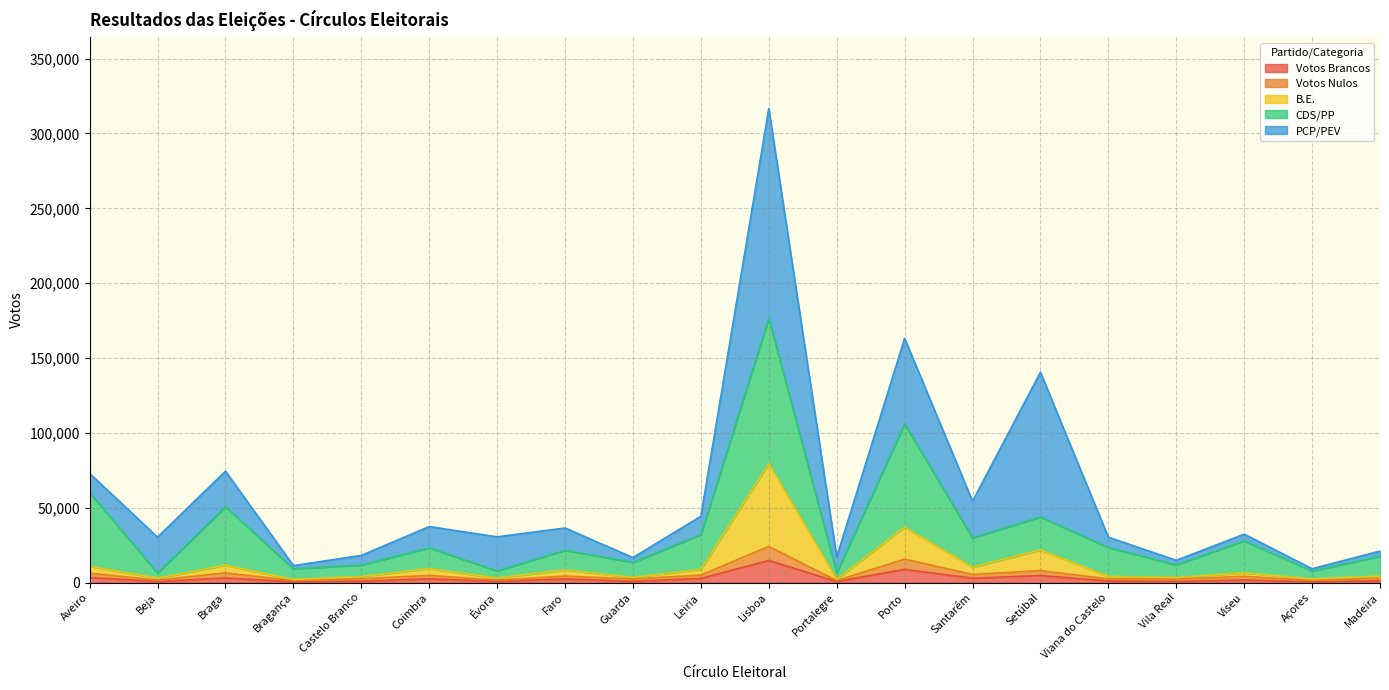

True or false: Votantes and Votos Nulos intersect in this chart.

False